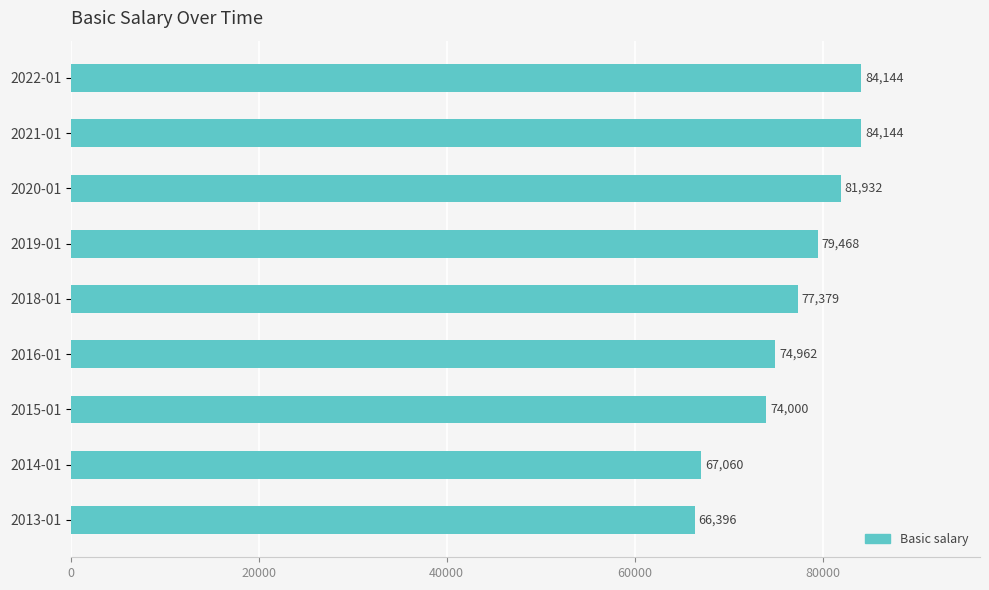

Does the chart contain any negative values?

No